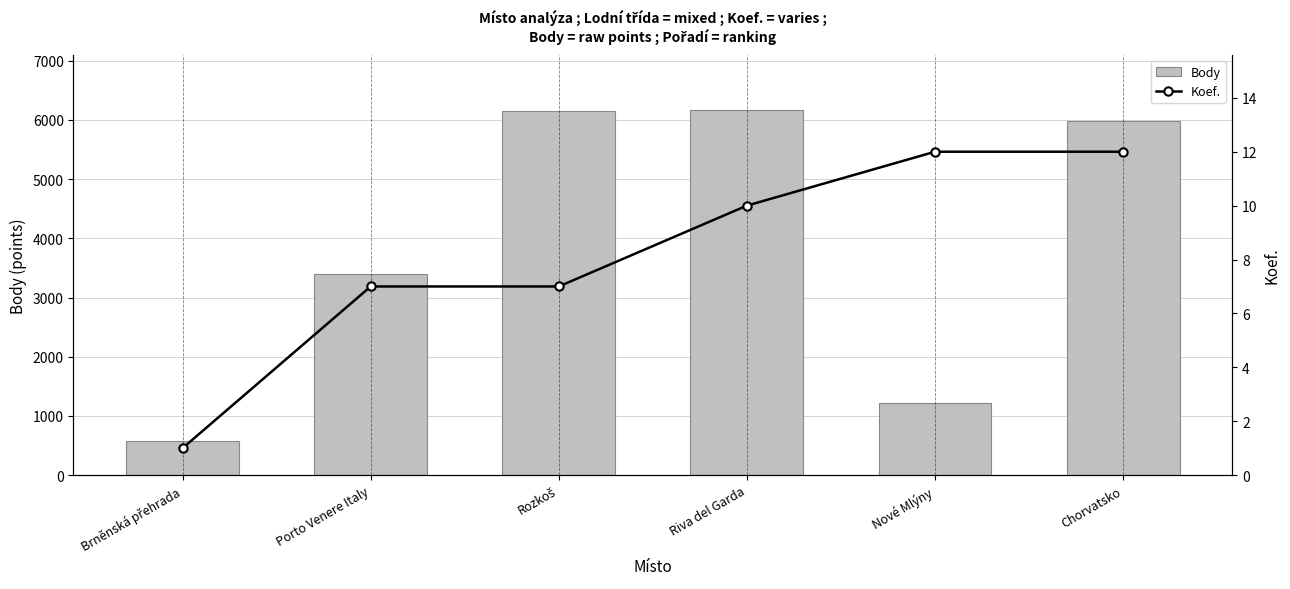

Which label corresponds to the smallest value in the chart?

Brněnská přehrada